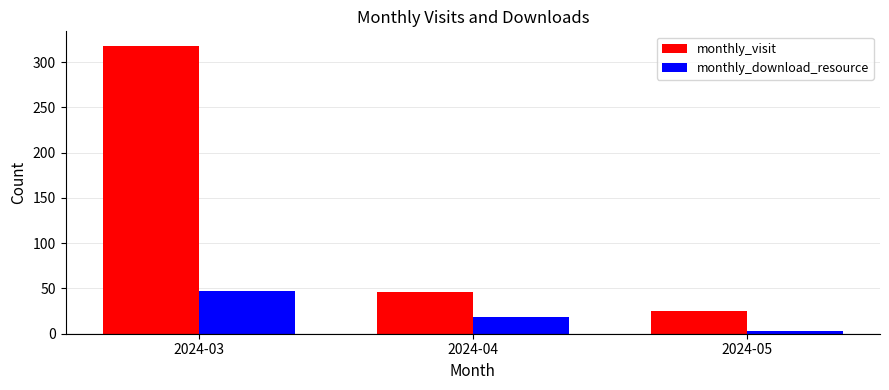

Which category has the lowest value across all series?

2024-05